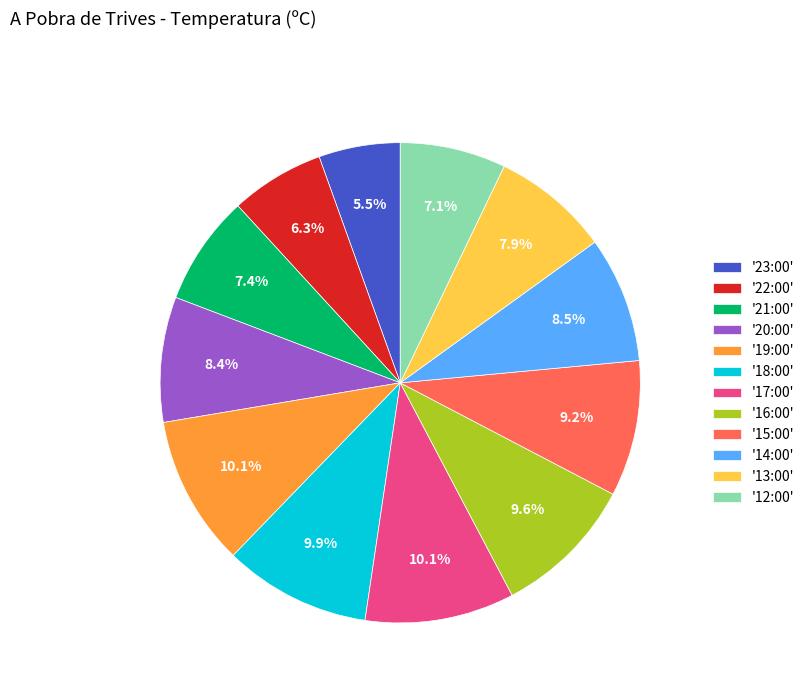

Count the number of slices in the pie.

12